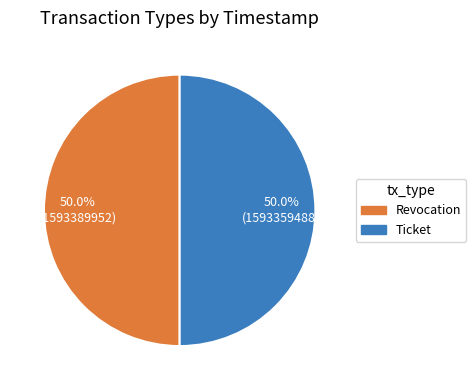

What percentage is the Revocation slice, to the nearest percent?

50%